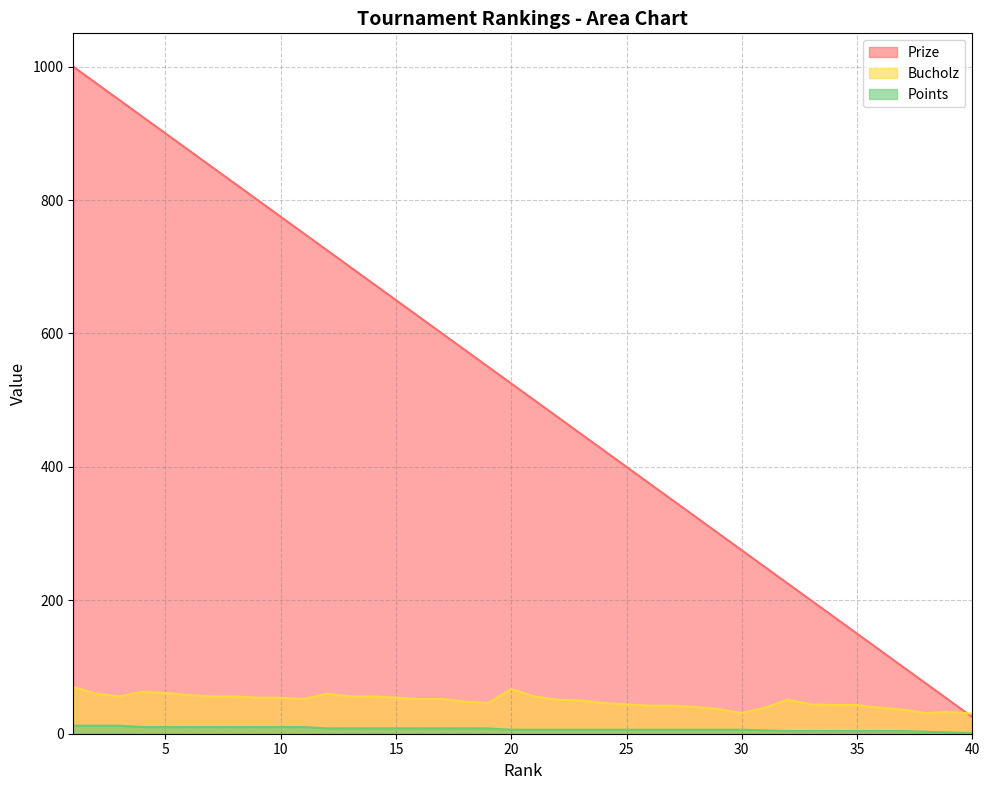

Rank the series at 3 from lowest to highest value.

Points, Bucholz, Prize